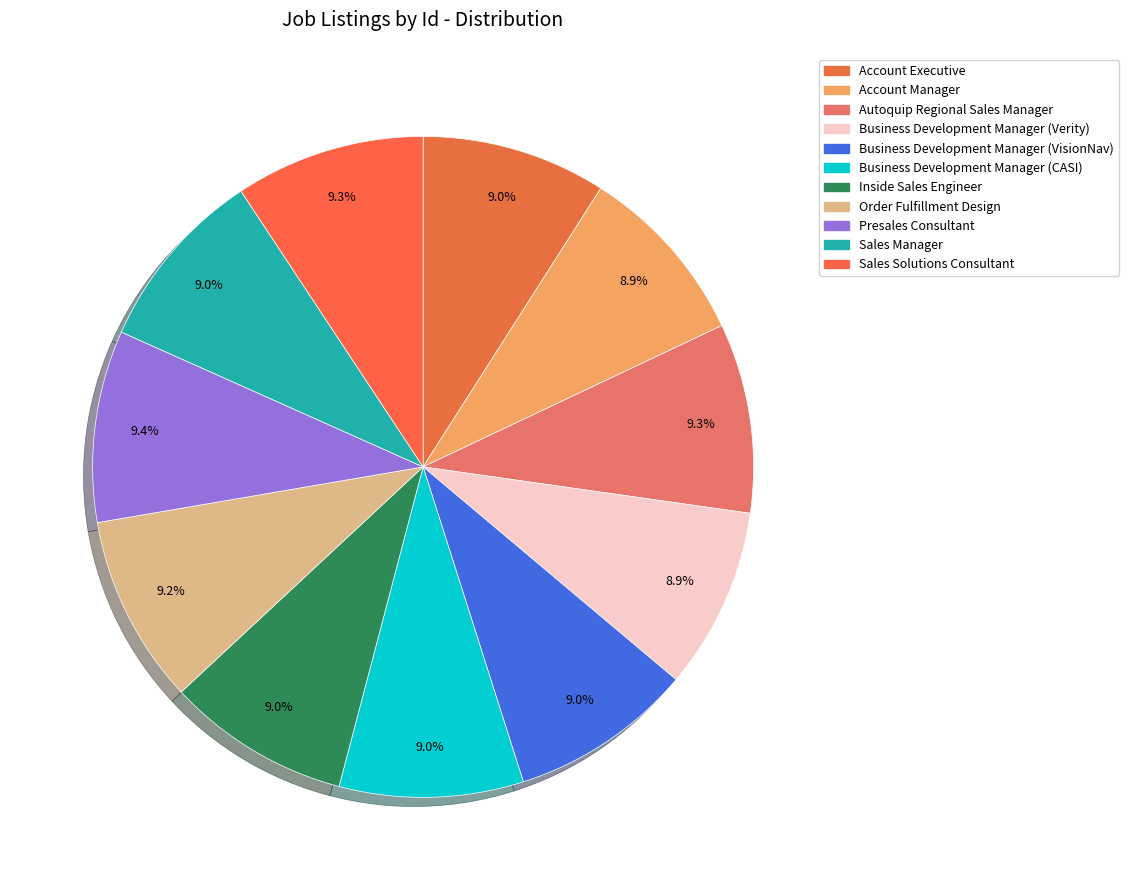

Approximately how many times larger is the value at Autoquip Regional Sales Manager compared to Account Manager?

1.0